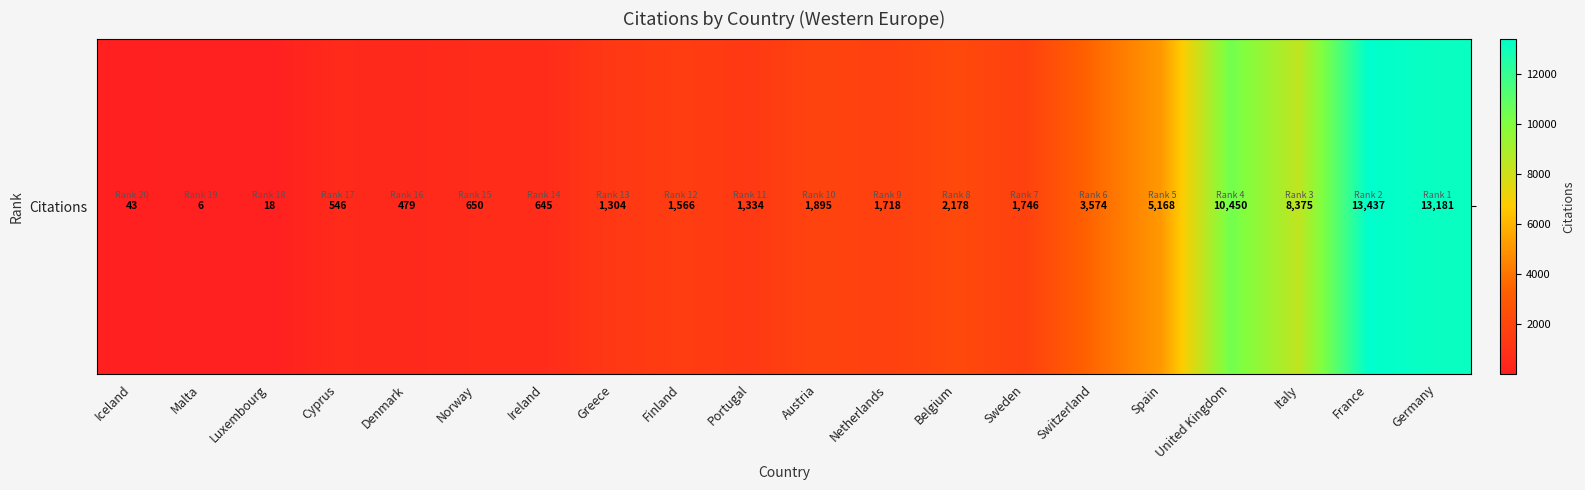

What is the difference between the second highest and second lowest values?

13163